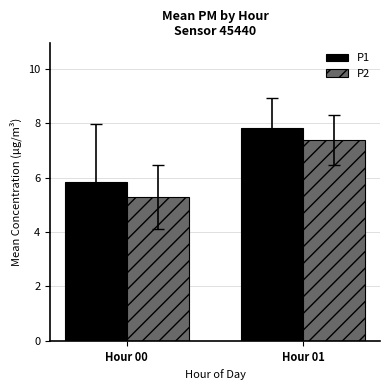

What is the sum of the P1 values at Hour 00 and Hour 01?

13.6